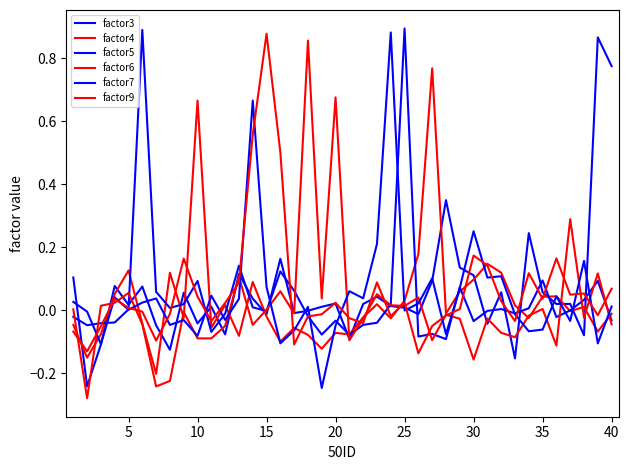

Does the chart have visible grid lines?

No